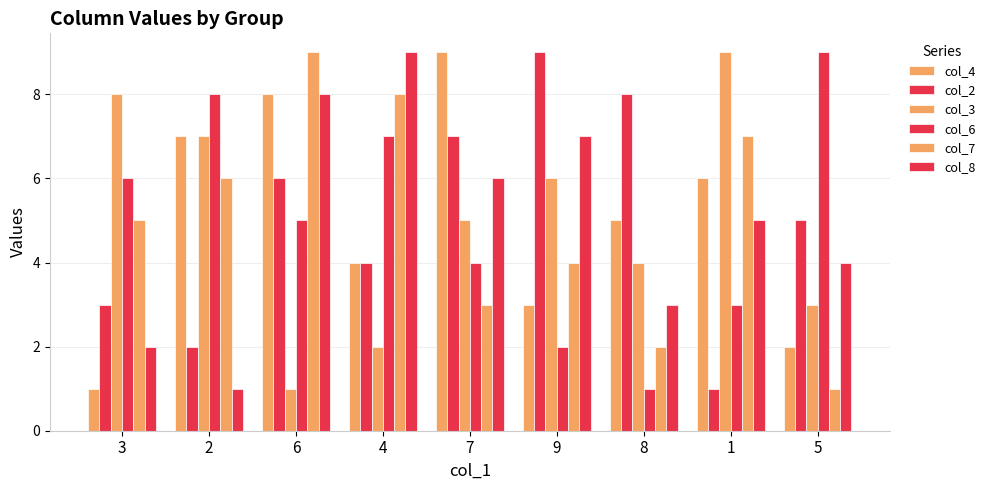

How many values in the col_6 series are below 5?

4